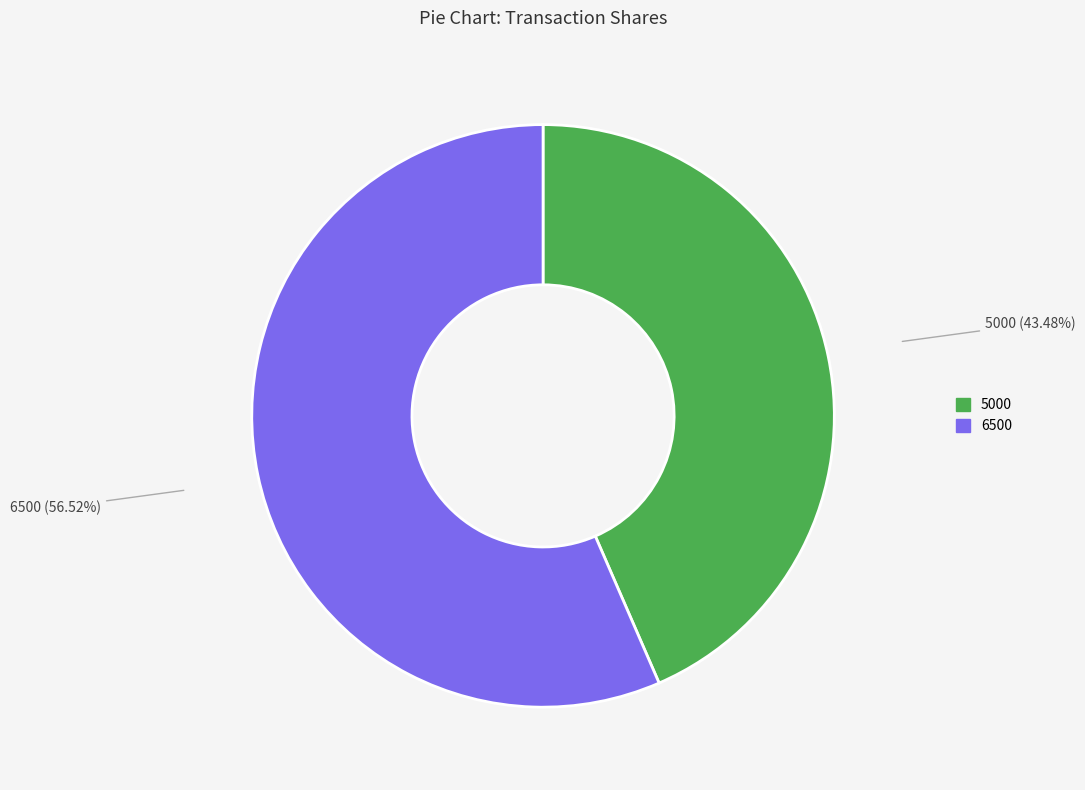

To the nearest percent, what percentage of the pie is 6500?

57%